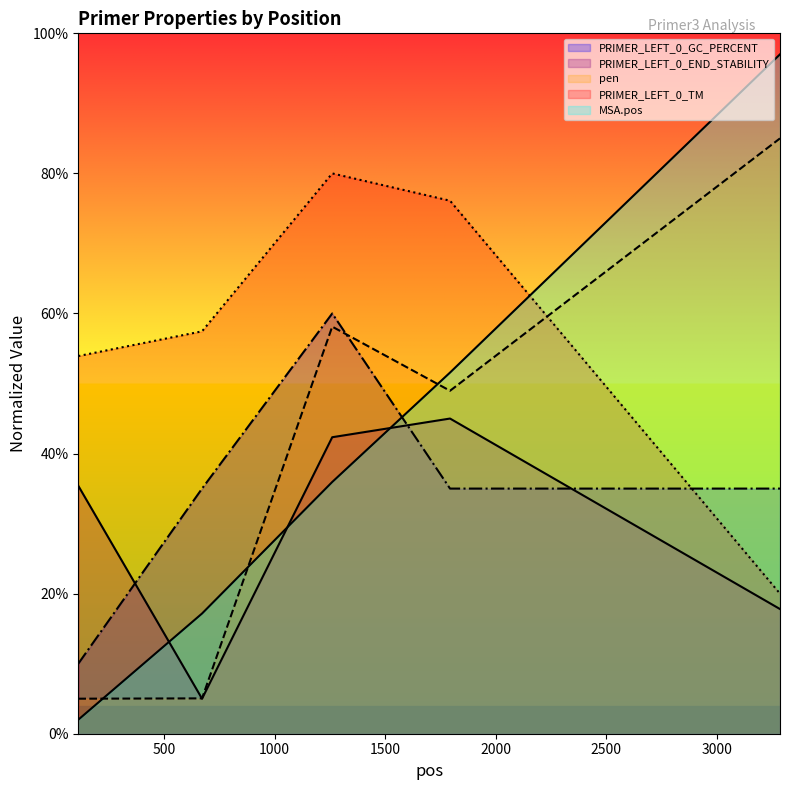

Which series has the largest range (max minus min)?

MSA.pos